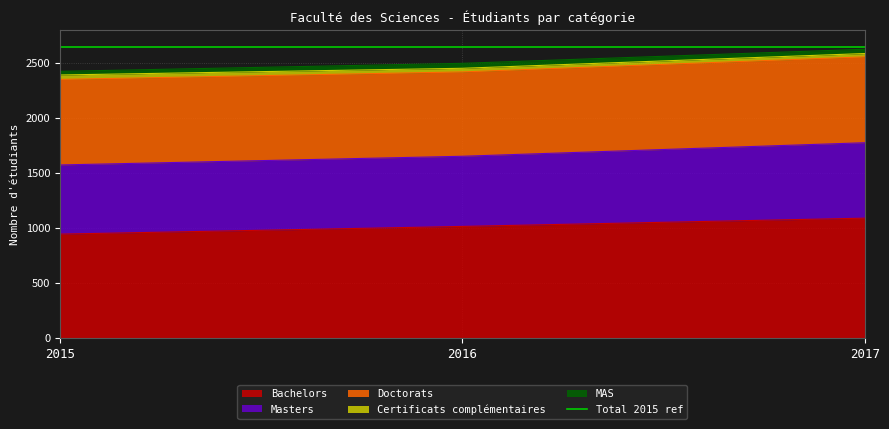

At which label does Bachelors reach its minimum?

2015